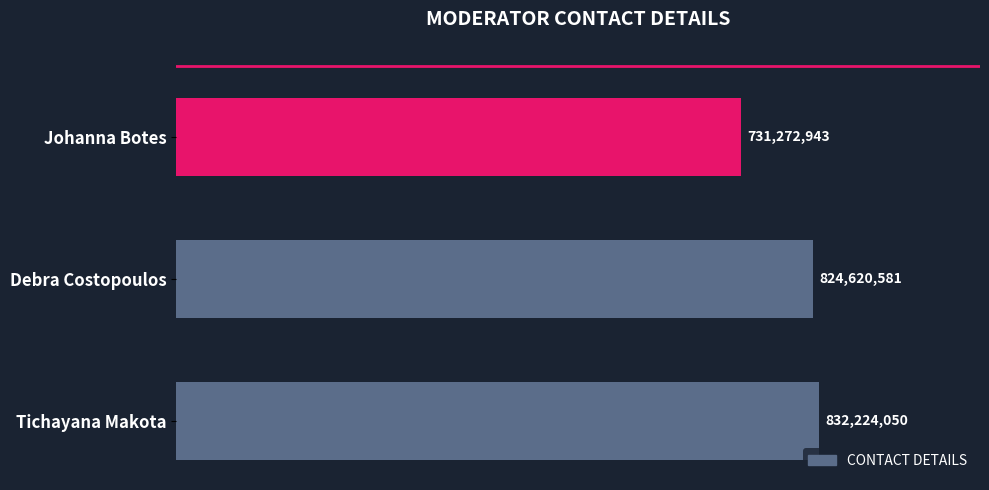

Where is the data nearest to the value 781748496?

Debra Costopoulos